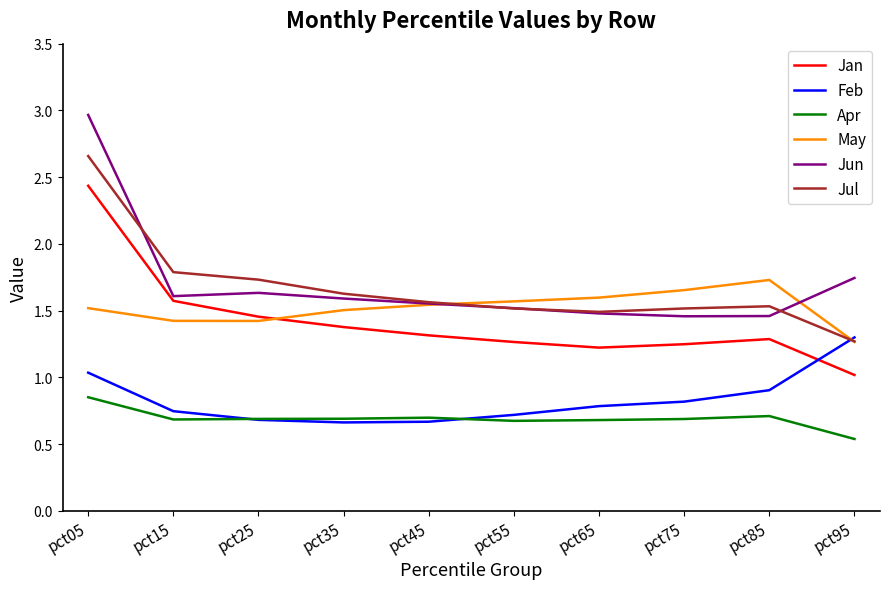

What is the greatest value displayed?

3.0